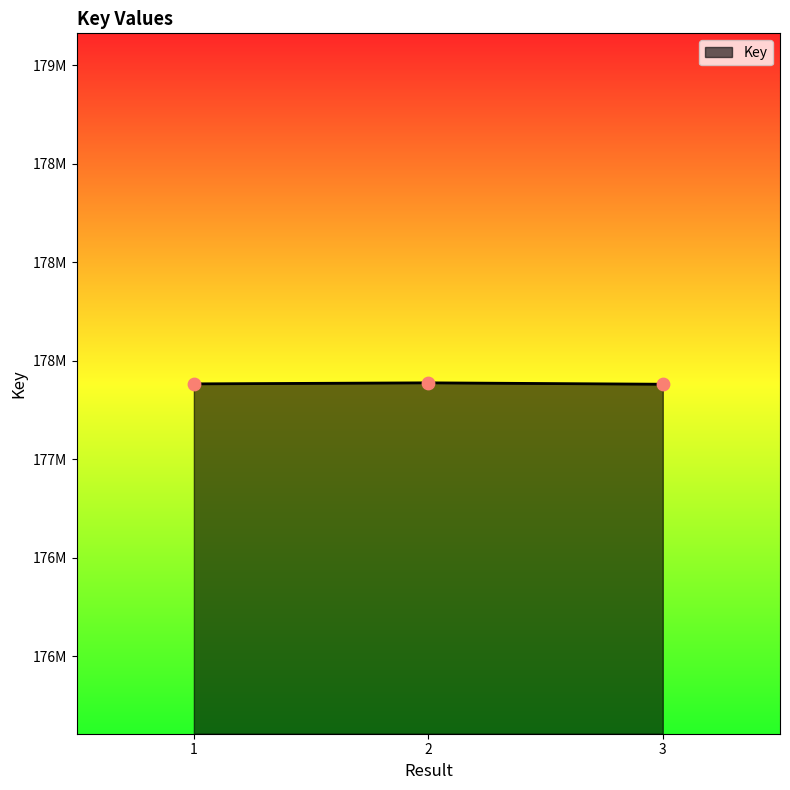

What is the ratio of the value at 3 to the value at 2?

1.0